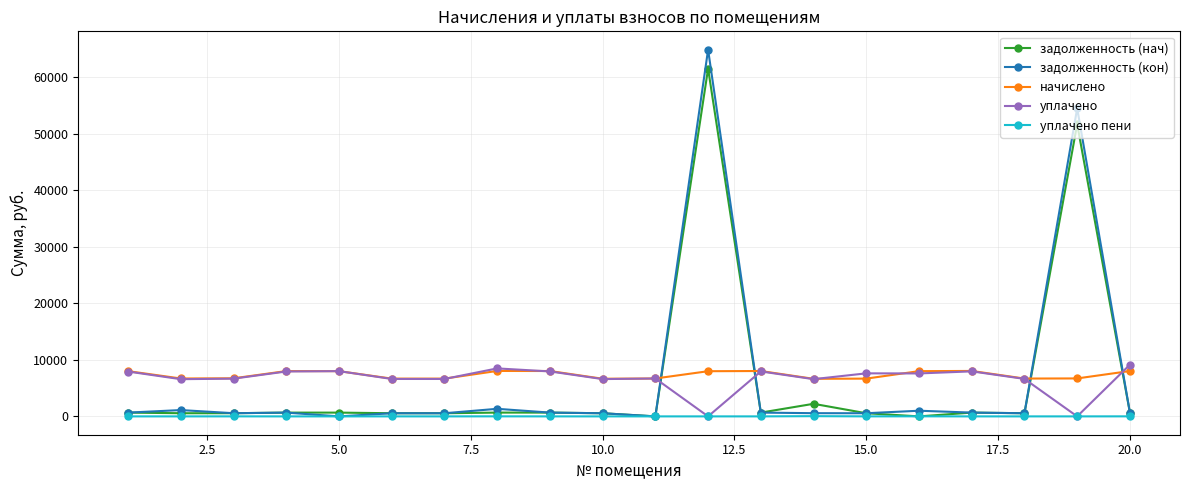

Does the chart display data point markers on the line(s)?

Yes